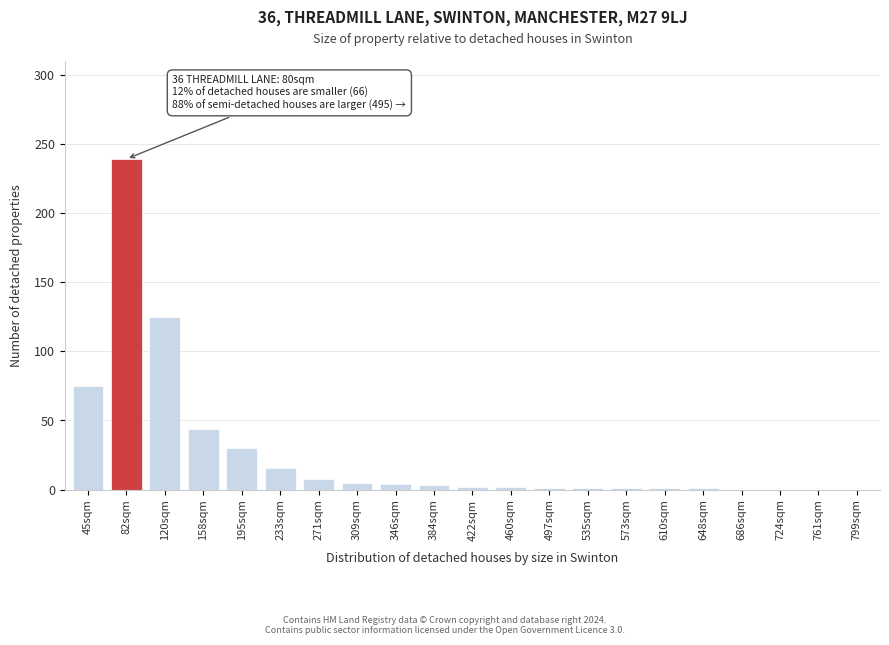

The chart shows a value of 1 at 610sqm. True or false?

True